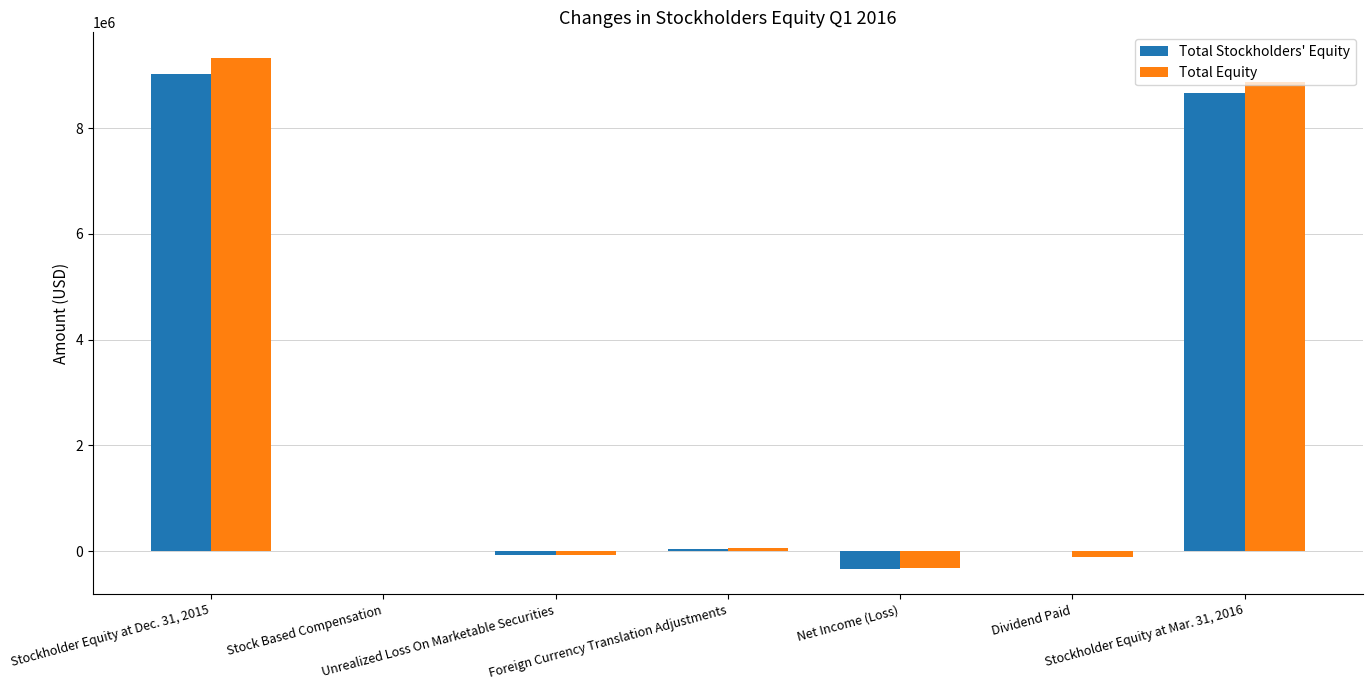

What is the highest value of the Total Stockholders' Equity series?

9019447